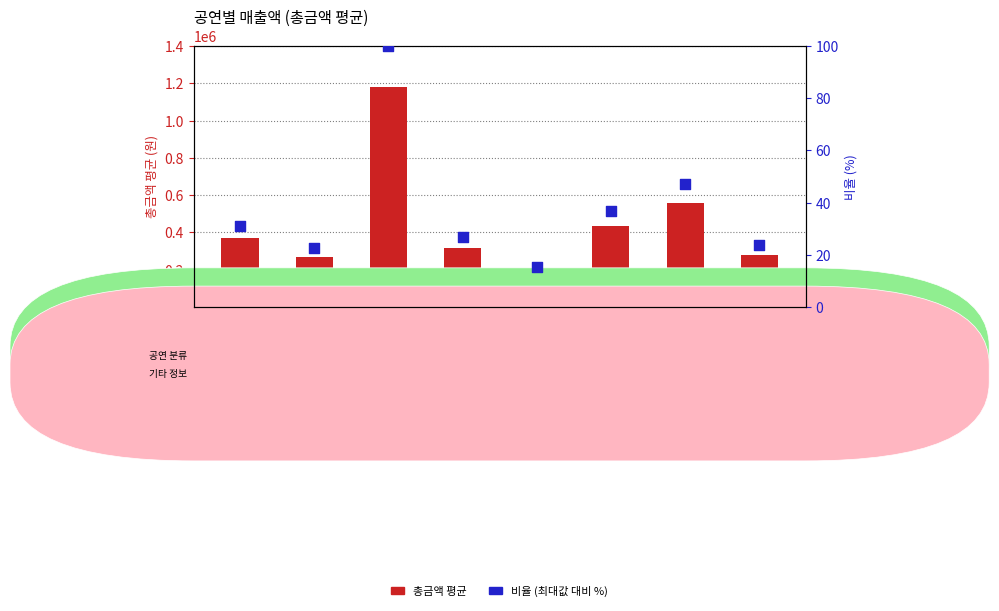

Which series contains the highest Y value?

총금액 평균